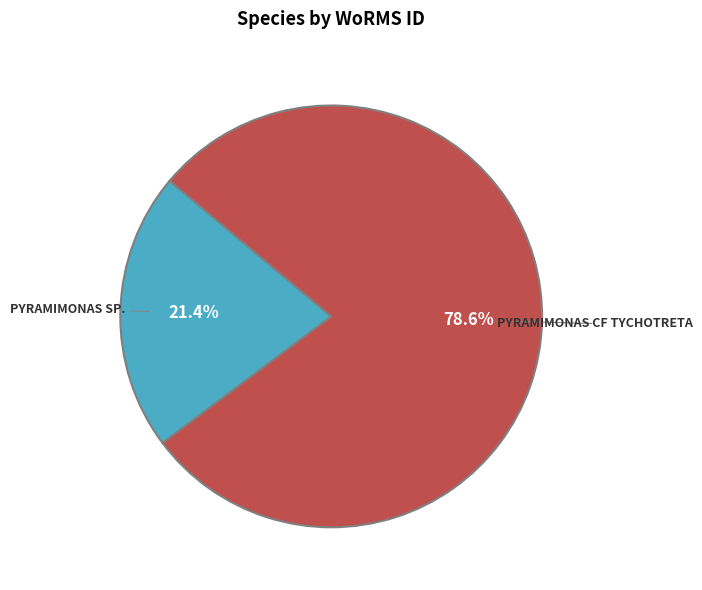

Does any single category account for the majority?

Yes